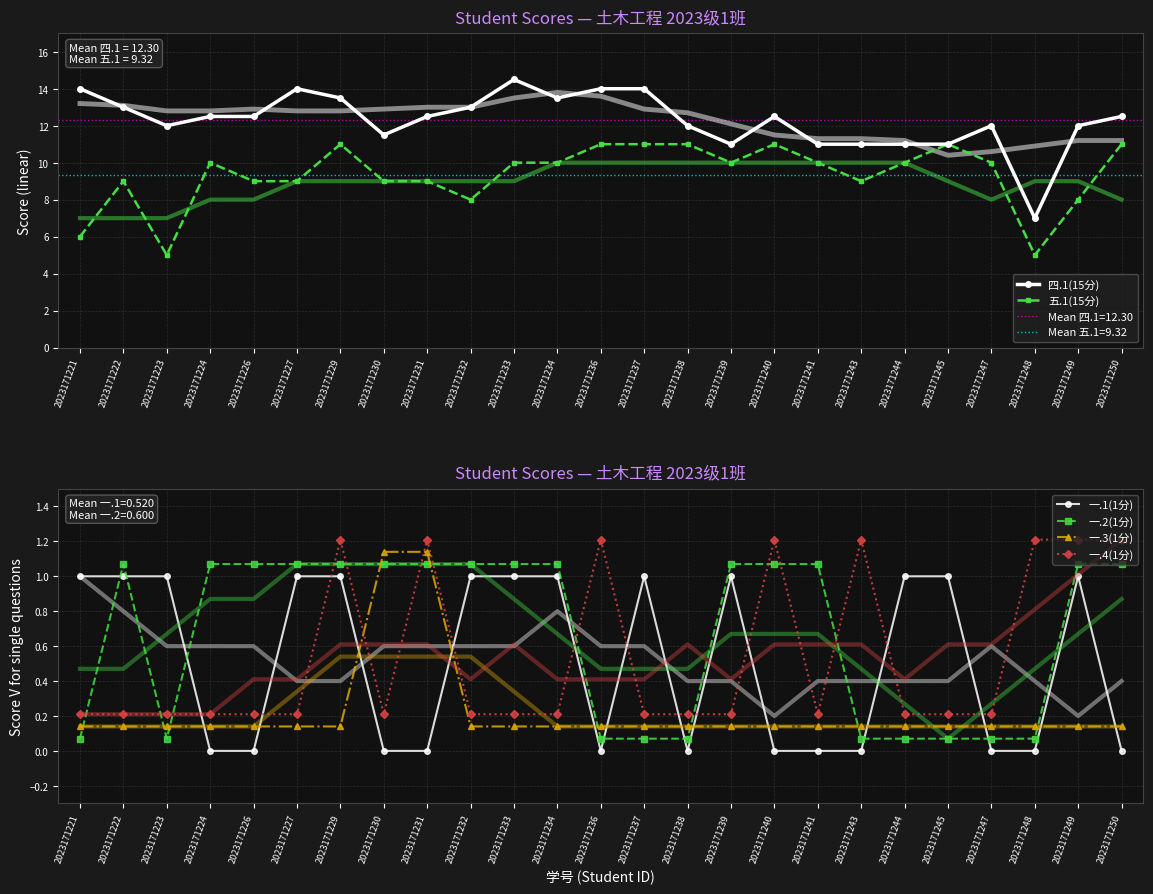

True or false: 一.2(1分) and 五.1(15分) intersect in this chart.

False